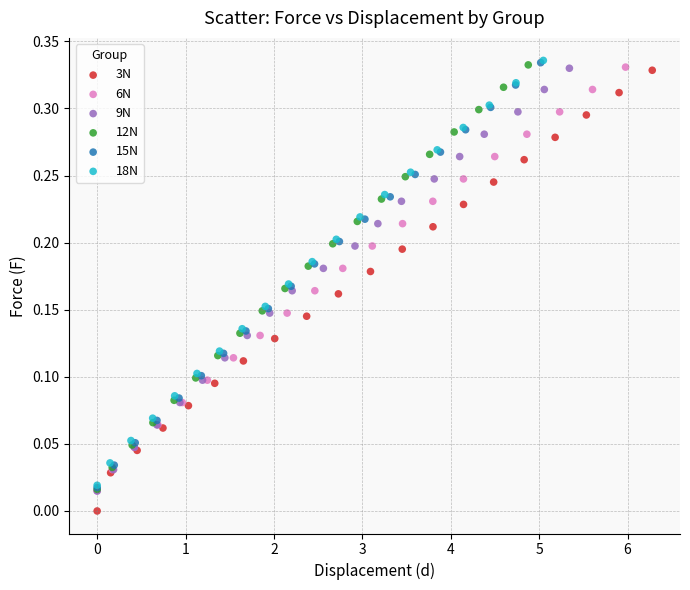

Which series contains the lowest Y value?

3N